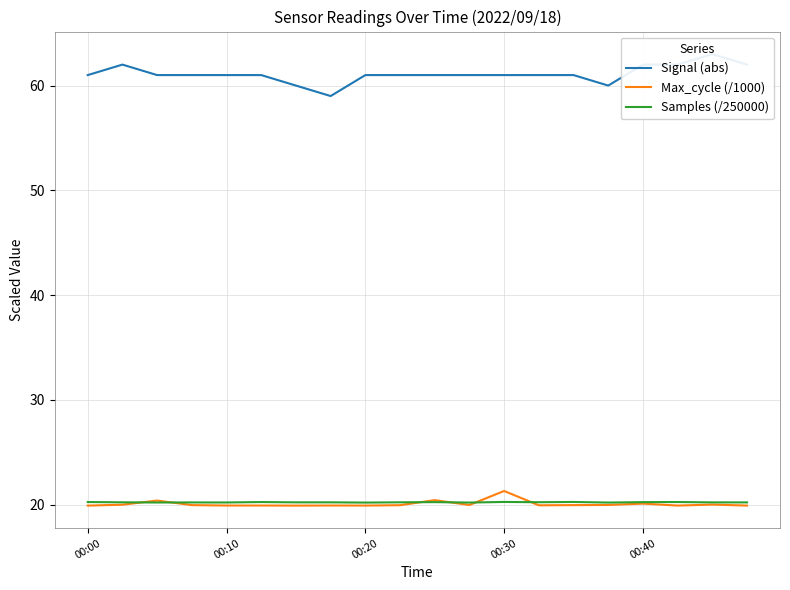

What is the value of the Samples (/250000) point at the 5th from the left?

20.2